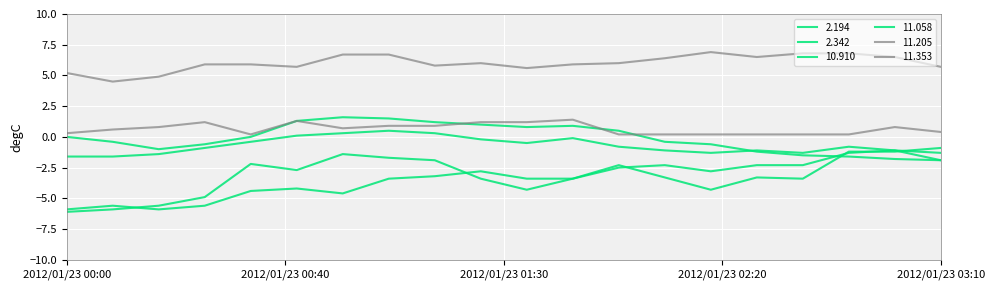

Does the chart display data point markers on the line(s)?

No